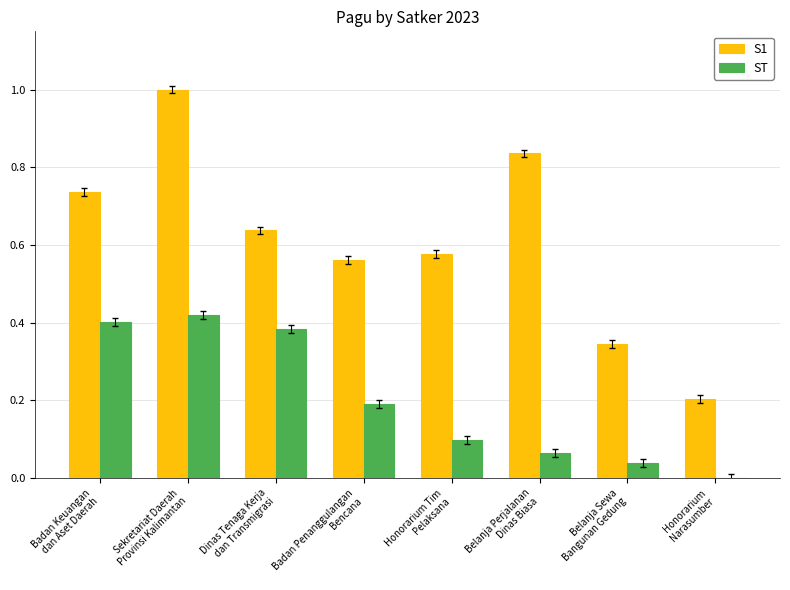

What is the sum of all ST values?

1.6